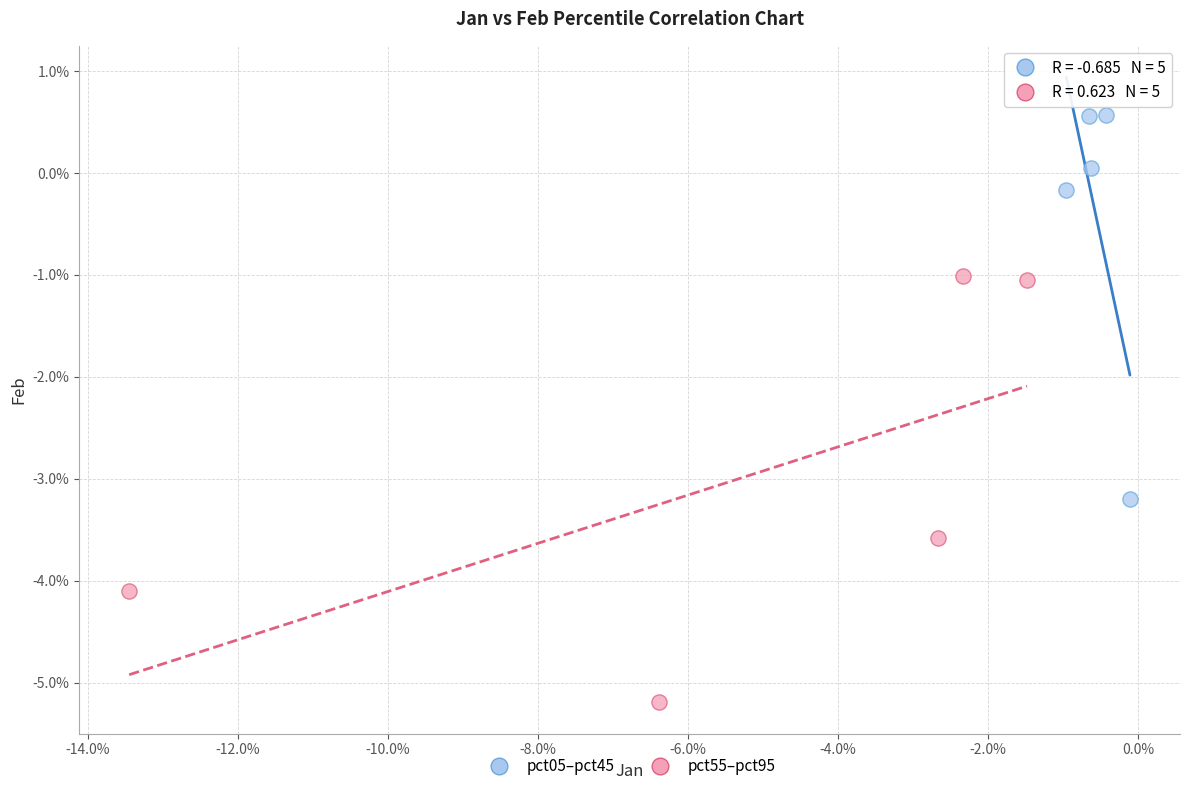

Which series contains the highest Y value?

pct05–pct45